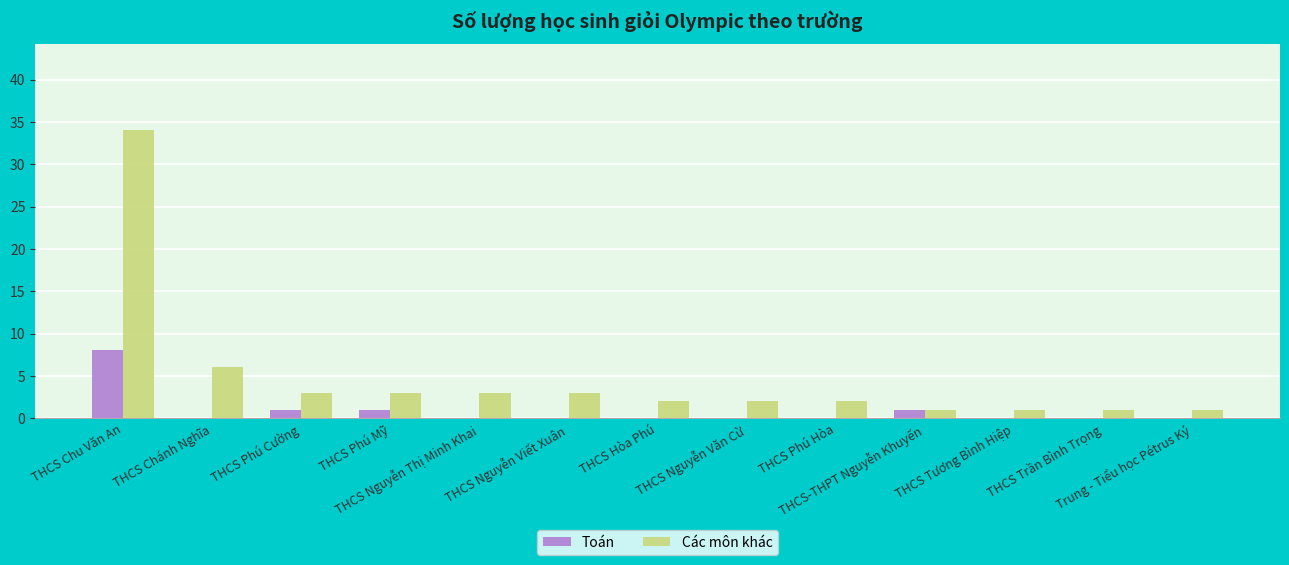

The Toán series shows -5 at THCS Nguyễn Văn Cừ. True or false?

False